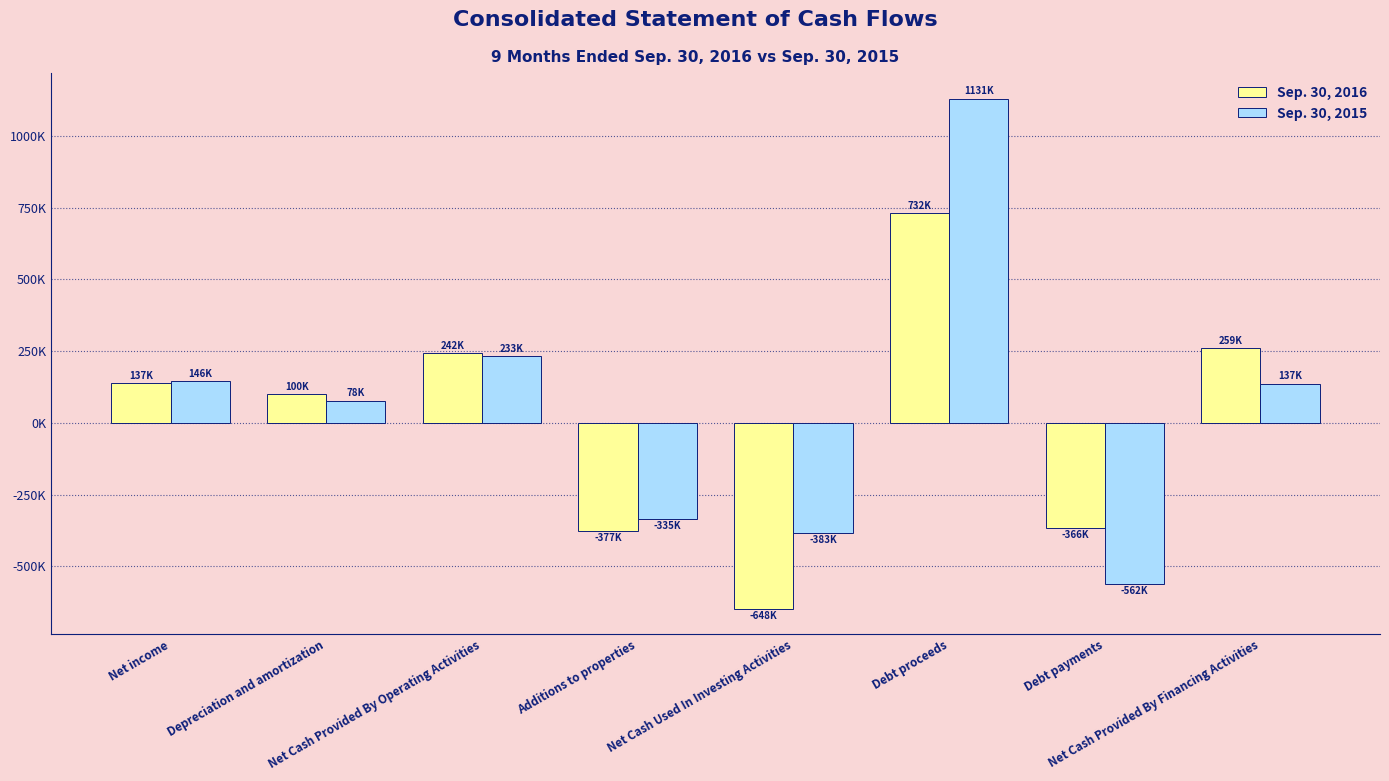

Does the chart contain any negative values?

Yes